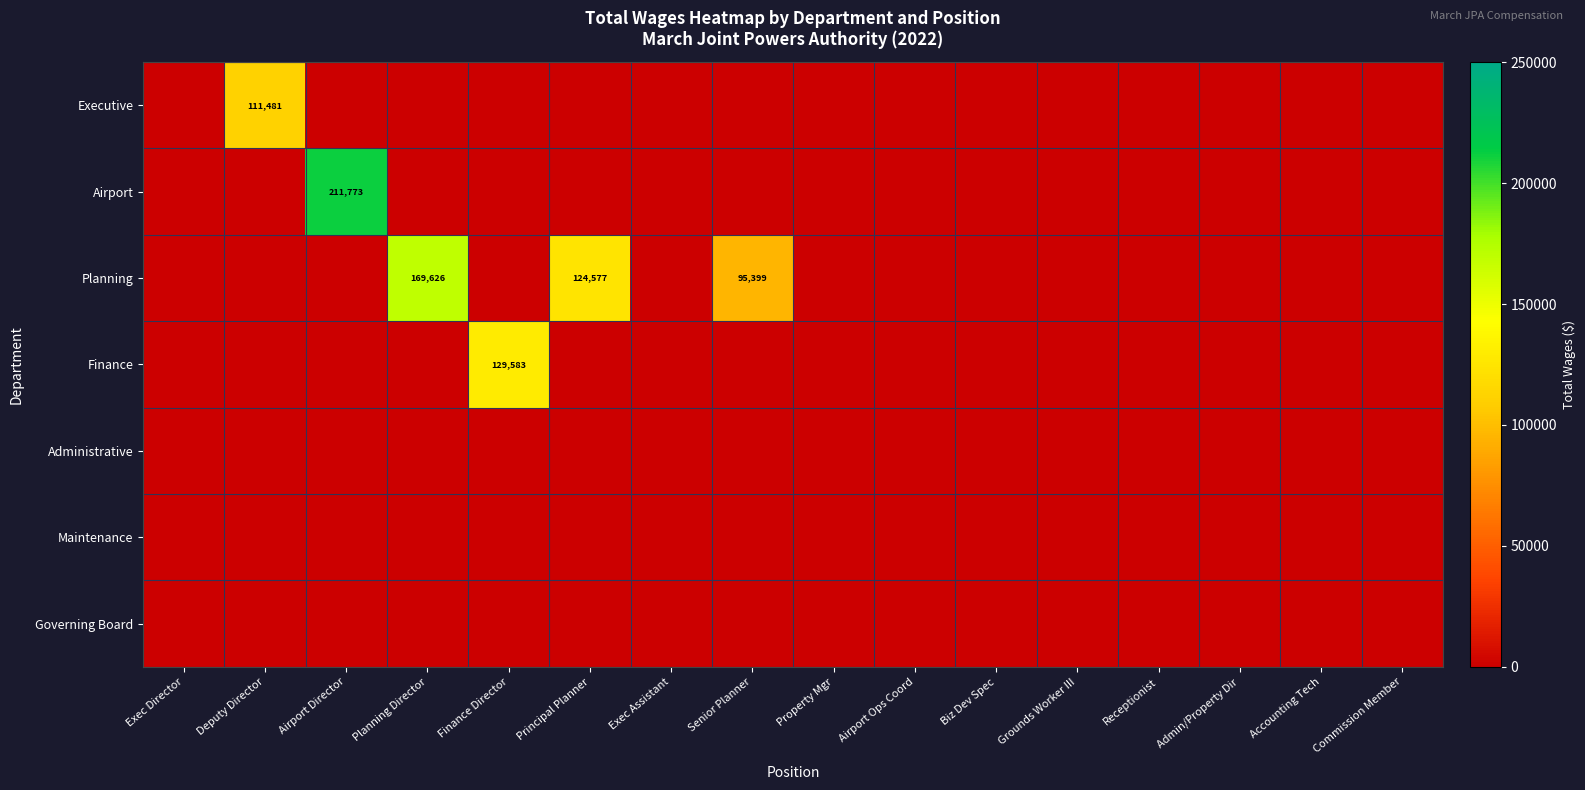

What is the sum of the Planning values at Senior Planner and Planning Director?

265025